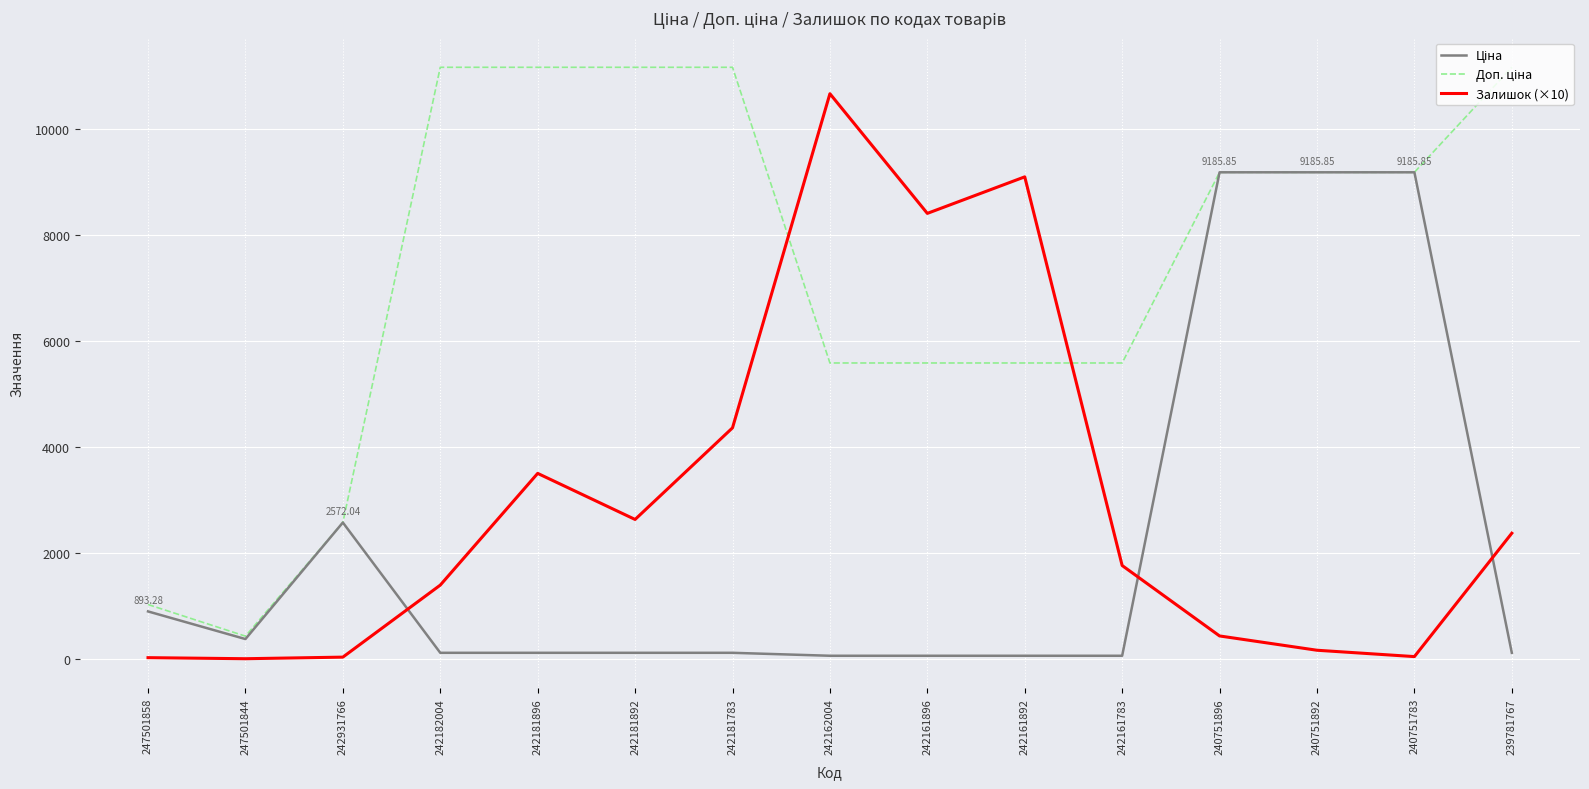

What is the total value across all series at 240751896?

18801.7